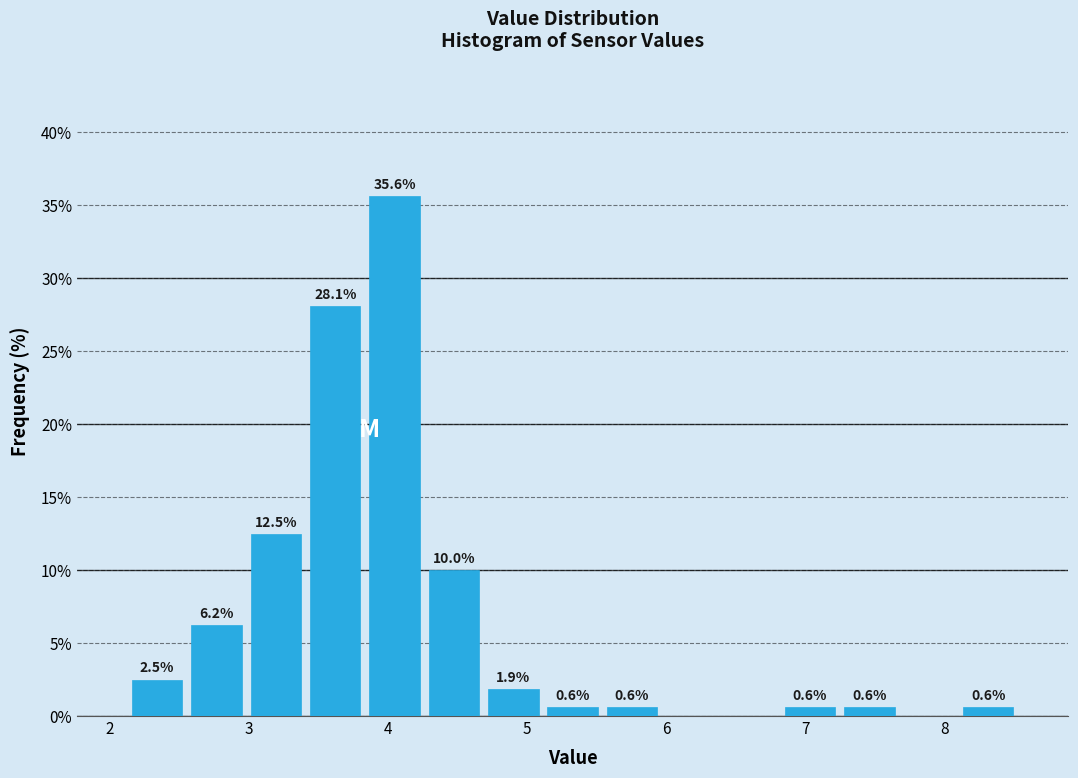

Over which range of the x-axis is the bar tallest?

3.8 to 4.3